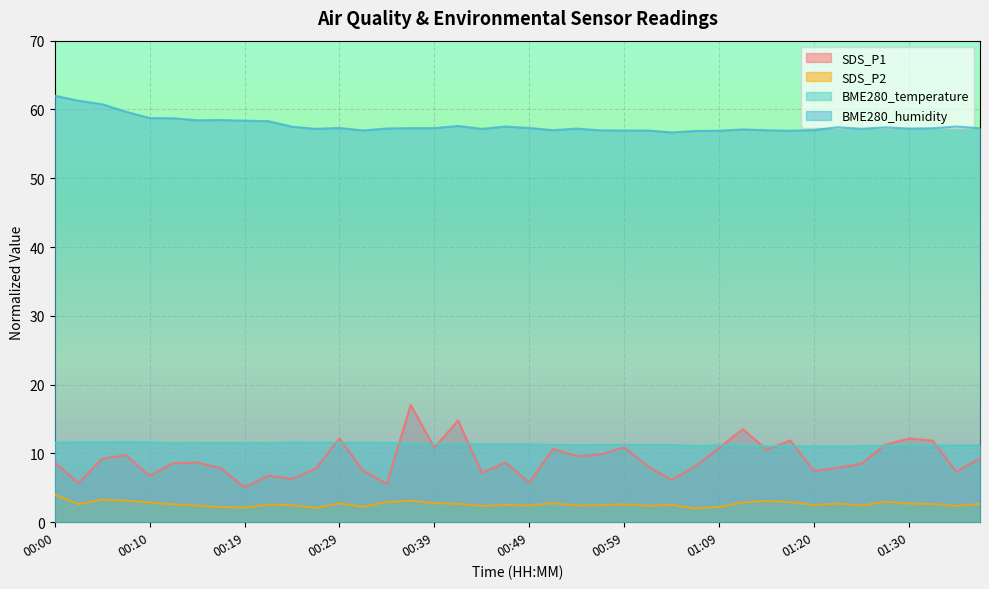

Is it true that BME280_humidity equals 38.1 at 01:14?

False